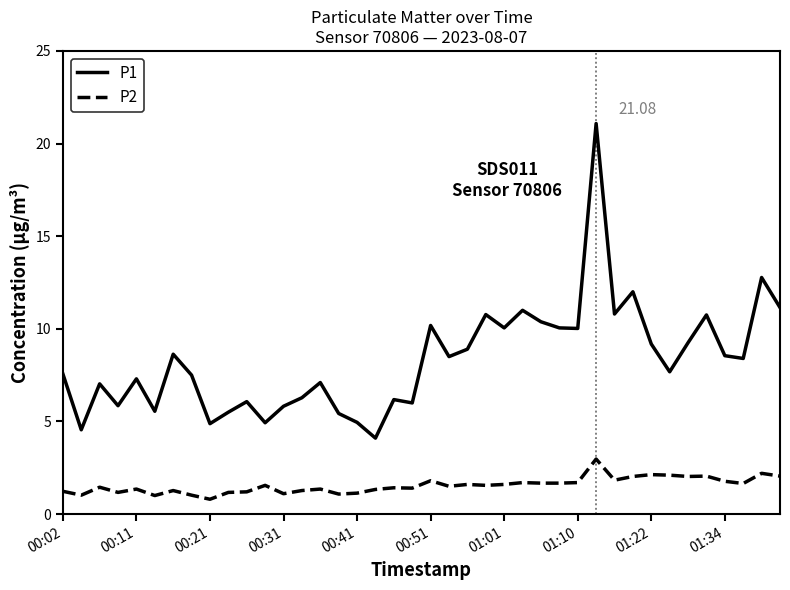

True or false: P2 and P1 cross at least once.

False